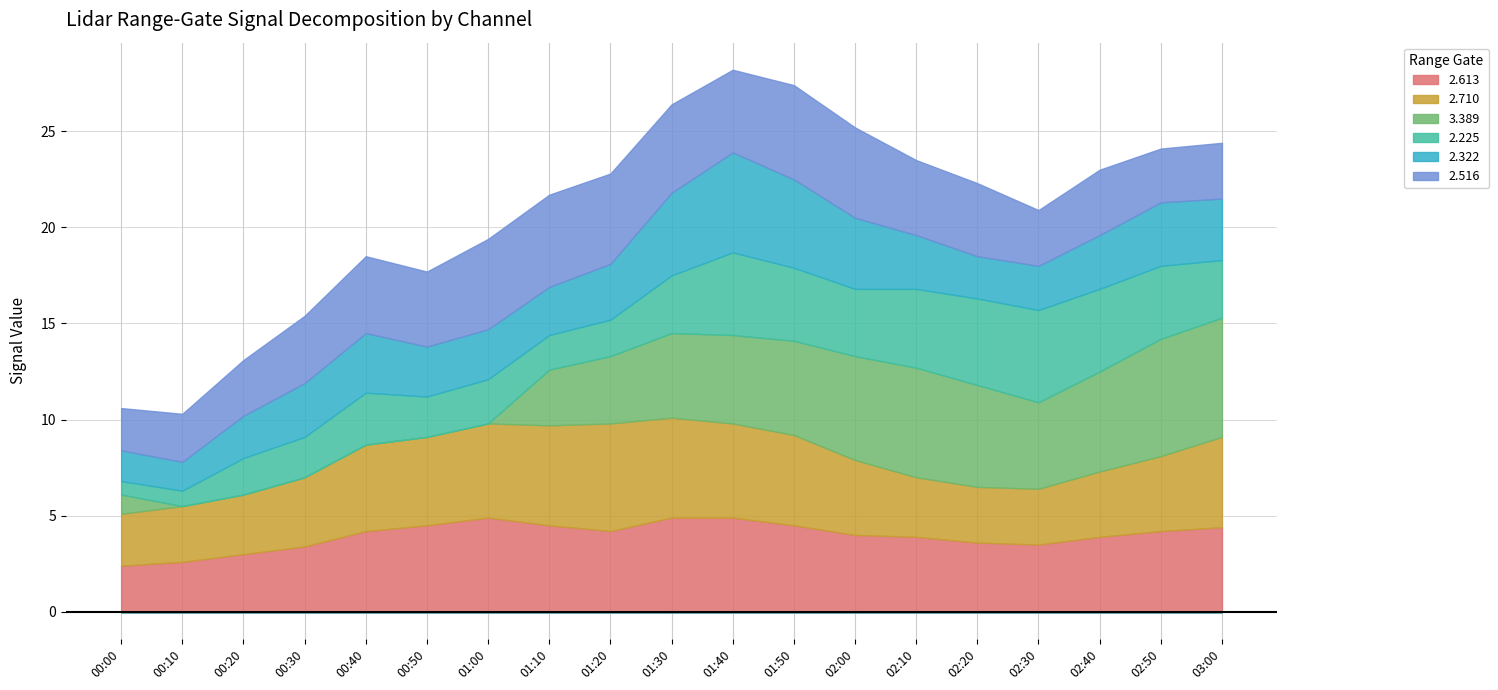

Reading left to right, transcribe all the data shown in this chart.

2.613: 2.4	2.6	3.0	3.4	4.2	4.5	4.9	4.5	4.2	4.9	4.9	4.5	4.0	3.9	3.6	3.5	3.9	4.2	4.4
2.710: 2.7	2.9	3.1	3.6	4.5	4.6	4.9	5.2	5.6	5.2	4.9	4.7	3.9	3.1	2.9	2.9	3.4	3.9	4.7
3.389: 1.0	999.0	999.0	999.0	999.0	999.0	999.0	2.9	3.5	4.4	4.6	4.9	5.4	5.7	5.3	4.5	5.2	6.1	6.2
2.225: 0.7	0.8	1.9	2.1	2.7	2.1	2.3	1.8	1.9	3.0	4.3	3.8	3.5	4.1	4.5	4.8	4.3	3.8	3.0
2.322: 1.6	1.5	2.2	2.8	3.1	2.6	2.6	2.5	2.9	4.3	5.2	4.6	3.7	2.8	2.2	2.3	2.8	3.3	3.2
2.516: 2.2	2.5	2.9	3.5	4.0	3.9	4.7	4.8	4.7	4.6	4.3	4.9	4.7	3.9	3.8	2.9	3.4	2.8	2.9